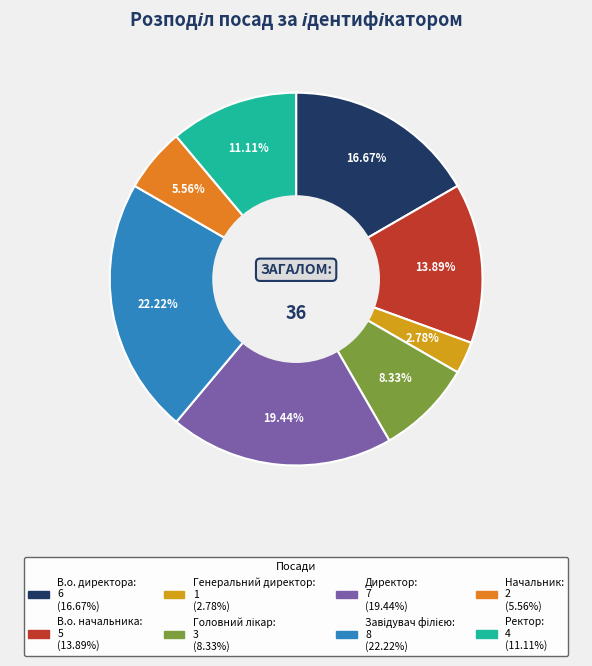

Is there a majority slice in this chart?

No